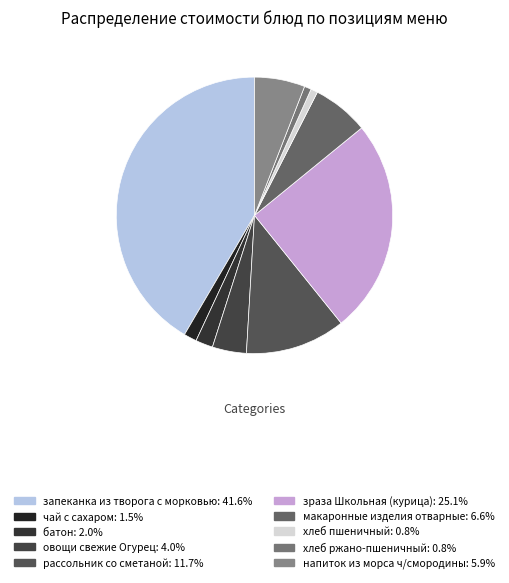

How many segments does this pie chart have?

10